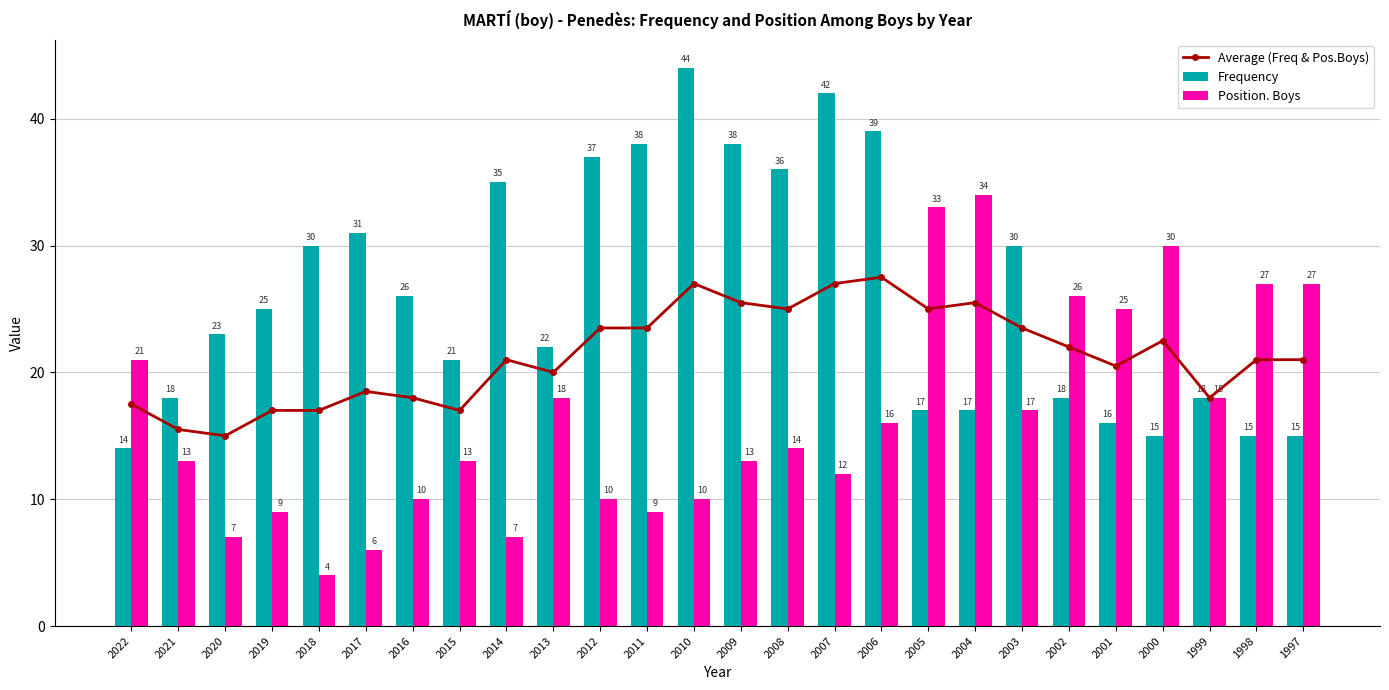

What is the spread (max minus min) of values at 2017?

25.0